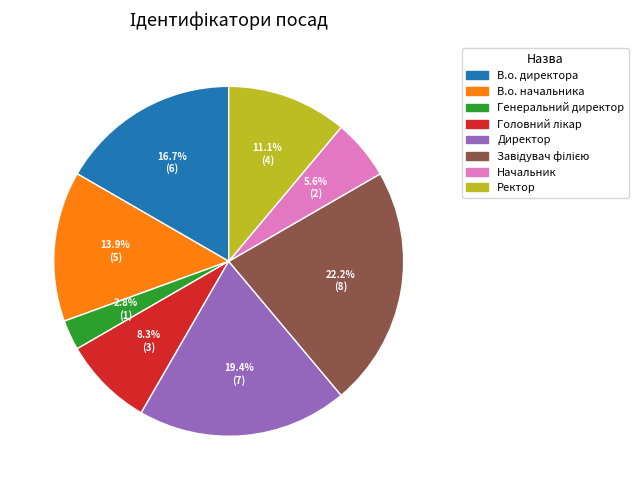

What is the smallest slice in the pie chart?

Генеральний директор